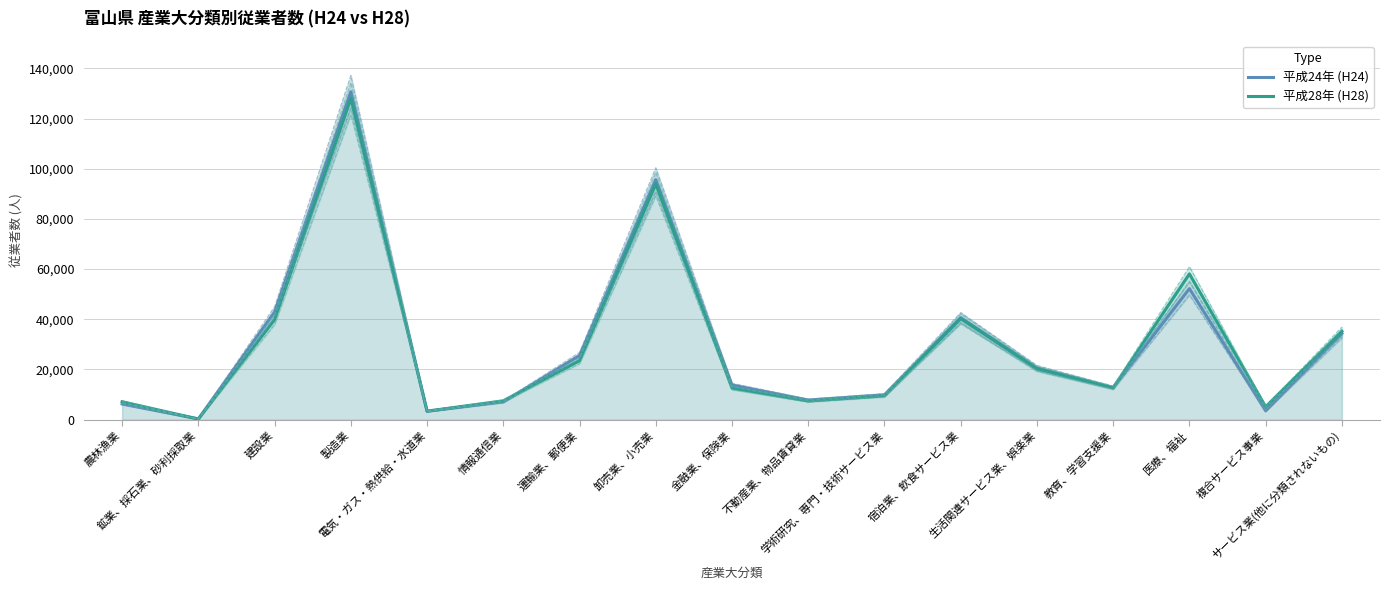

Reading left to right, extract all data points from this chart.

平成24年 (H24): 農林漁業=6245	鉱業、採石業、砂利採取業=283	建設業=42907	製造業=130657	電気・ガス・熱供給・水道業=3348	情報通信業=7092	運輸業、郵便業=25542	卸売業、小売業=95609	金融業、保険業=13796	不動産業、物品賃貸業=7803	学術研究、専門・技術サービス業=9886	宿泊業、飲食サービス業=40643	生活関連サービス業、娯楽業=20561	教育、学習支援業=12738	医療、福祉=52236	複合サービス事業=3502	サービス業(他に分類されないもの)=34311
平成28年 (H28): 農林漁業=7143	鉱業、採石業、砂利採取業=237	建設業=39900	製造業=127979	電気・ガス・熱供給・水道業=3377	情報通信業=7495	運輸業、郵便業=23486	卸売業、小売業=93906	金融業、保険業=12552	不動産業、物品賃貸業=7407	学術研究、専門・技術サービス業=9481	宿泊業、飲食サービス業=40246	生活関連サービス業、娯楽業=20243	教育、学習支援業=12698	医療、福祉=58084	複合サービス事業=5134	サービス業(他に分類されないもの)=35186